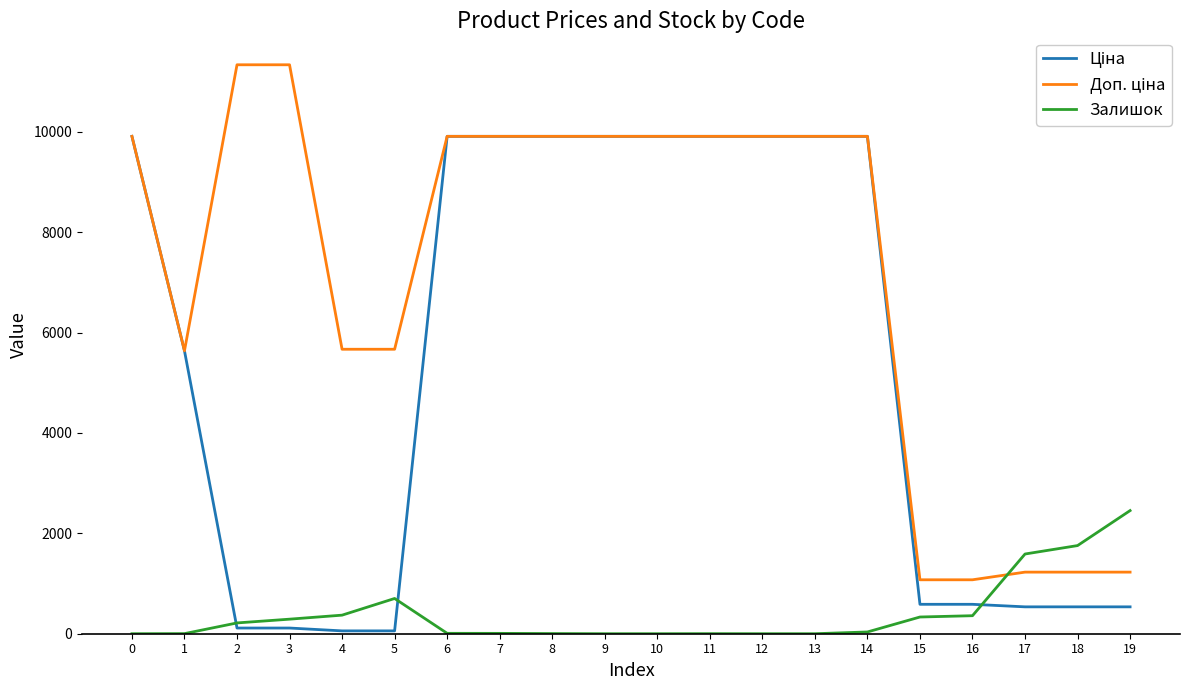

What is the greatest value displayed?

11334.0